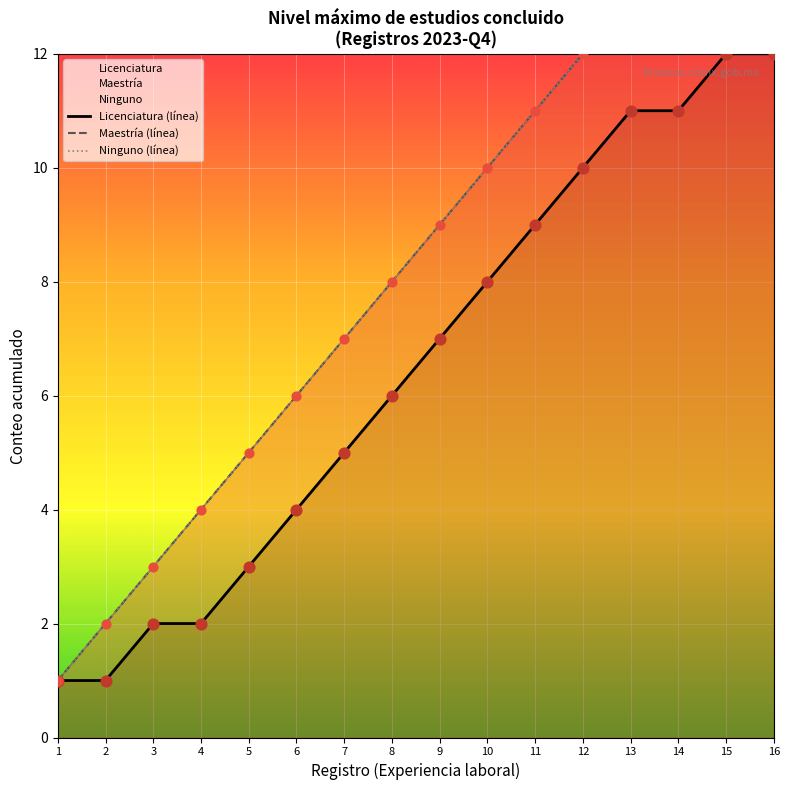

Is the value of Licenciatura (línea) at 9 greater than the value of Maestría (línea) at 6?

Yes